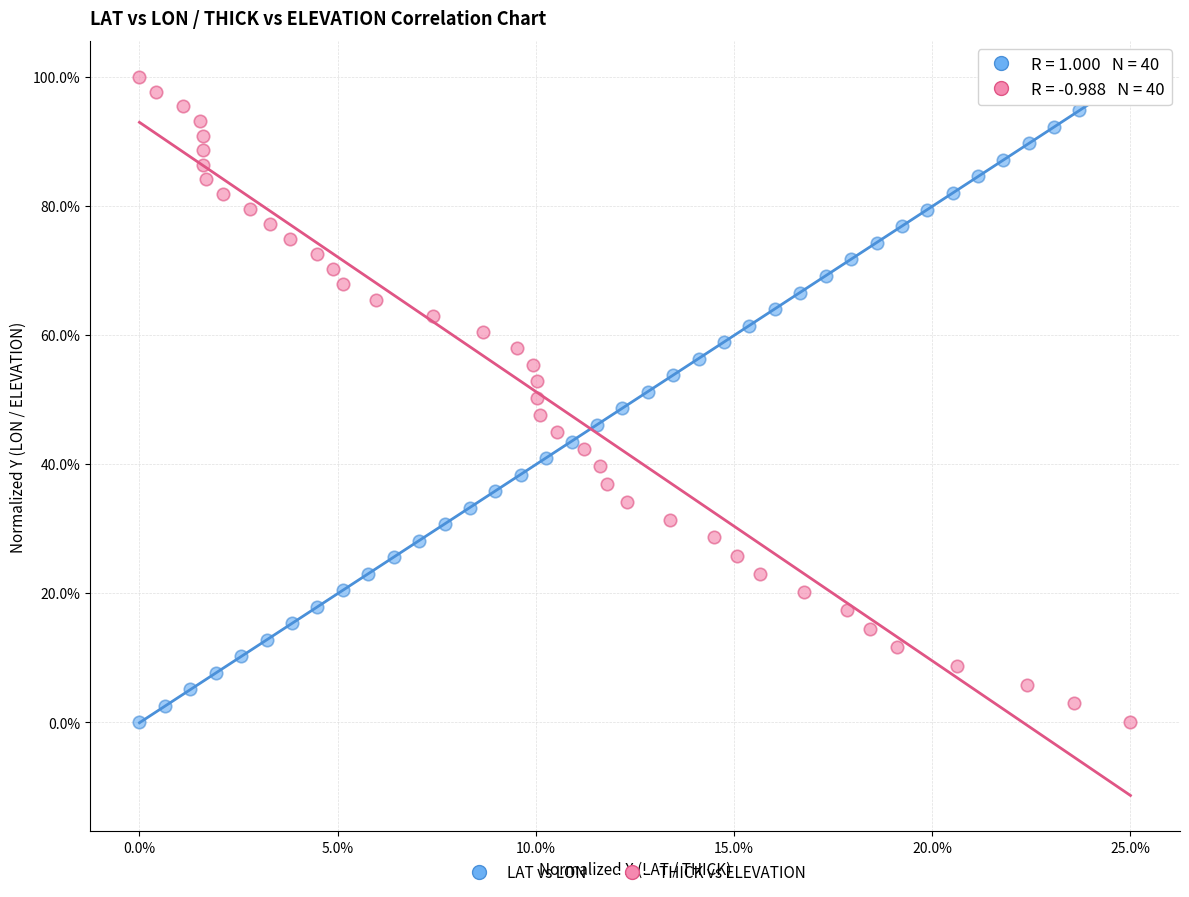

What are all the series names shown in the legend?

LAT vs LON, THICK vs ELEVATION